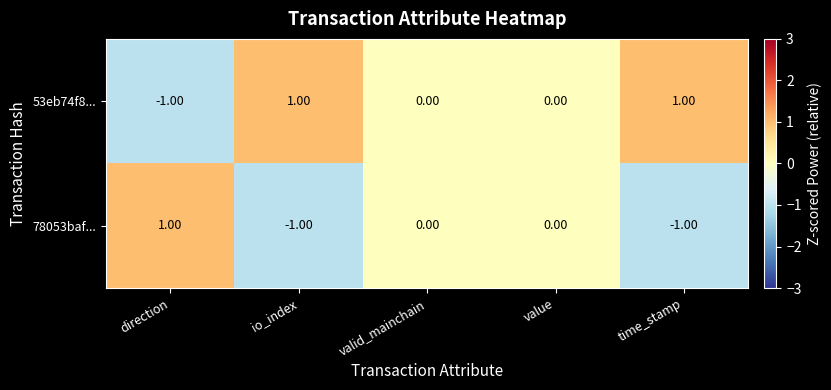

What is the greatest value displayed?

1